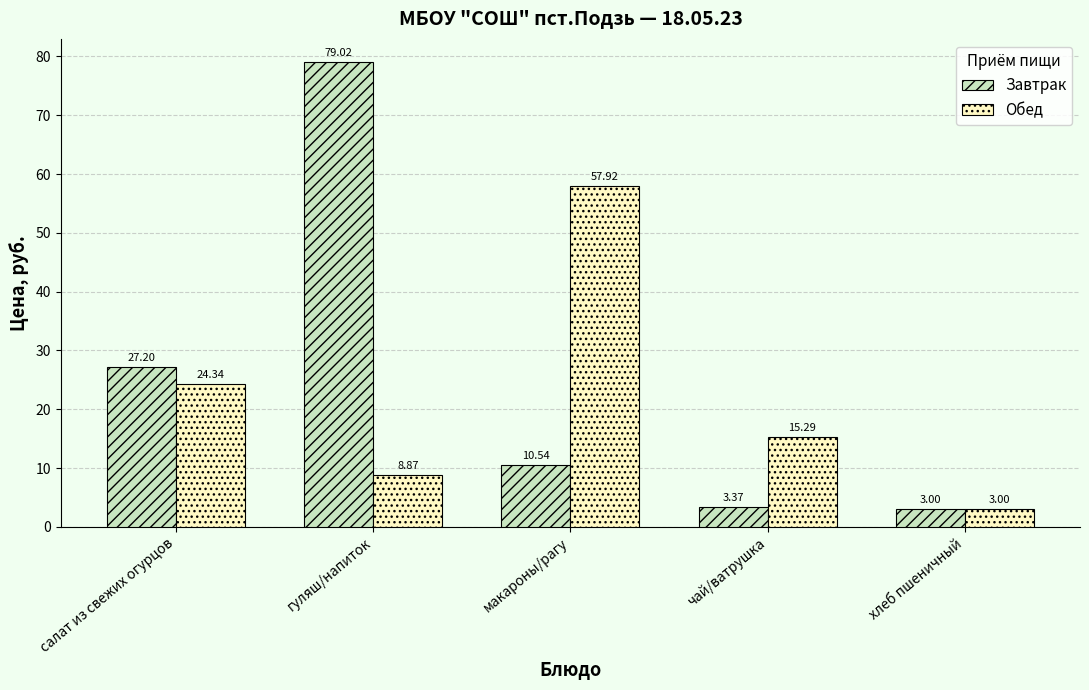

Between гуляш/напиток and чай/ватрушка, which series saw the biggest shift?

Завтрак